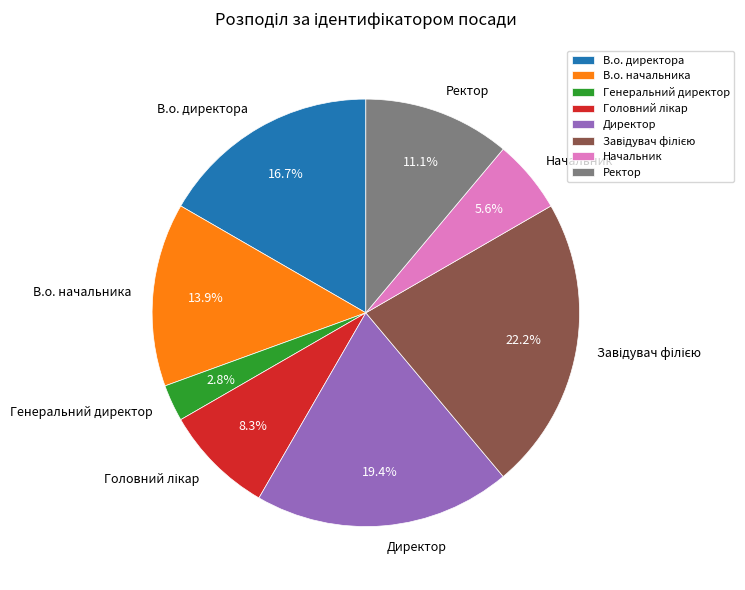

The Ректор slice represents 11% of the pie. True or false?

True